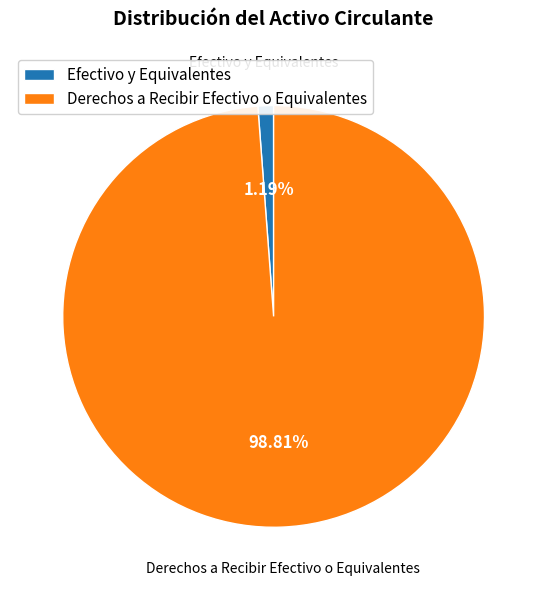

Does Derechos a Recibir Efectivo o Equivalentes account for over 50% of the chart?

Yes